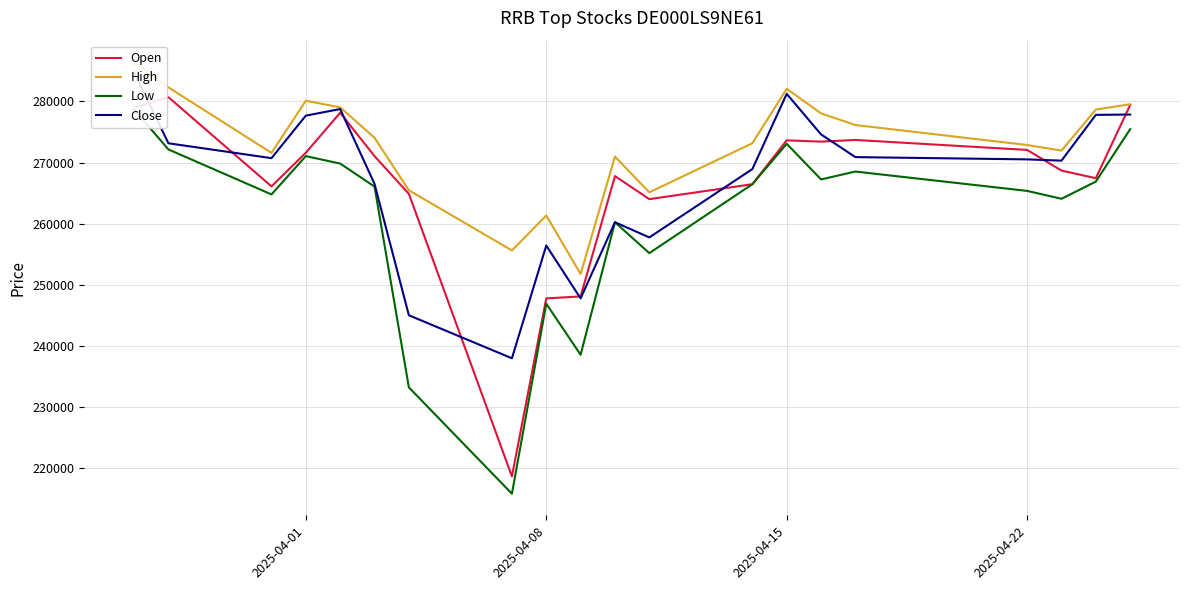

True or false: High and Low intersect in this chart.

False